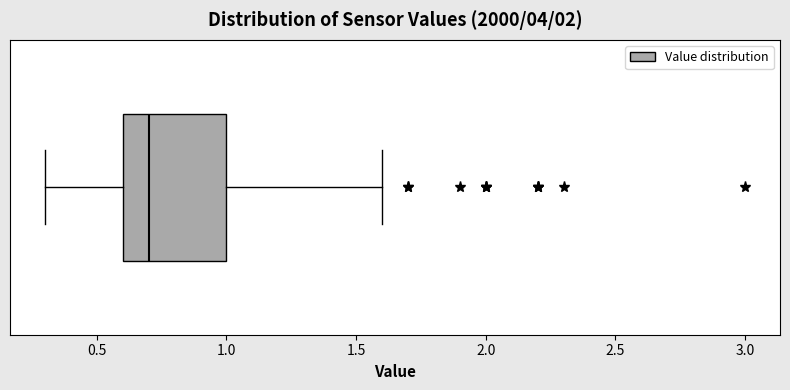

Where does the median line of the box sit on the x-axis? The values are not printed on the chart, so give them approximately, as read against the axis.

0.7